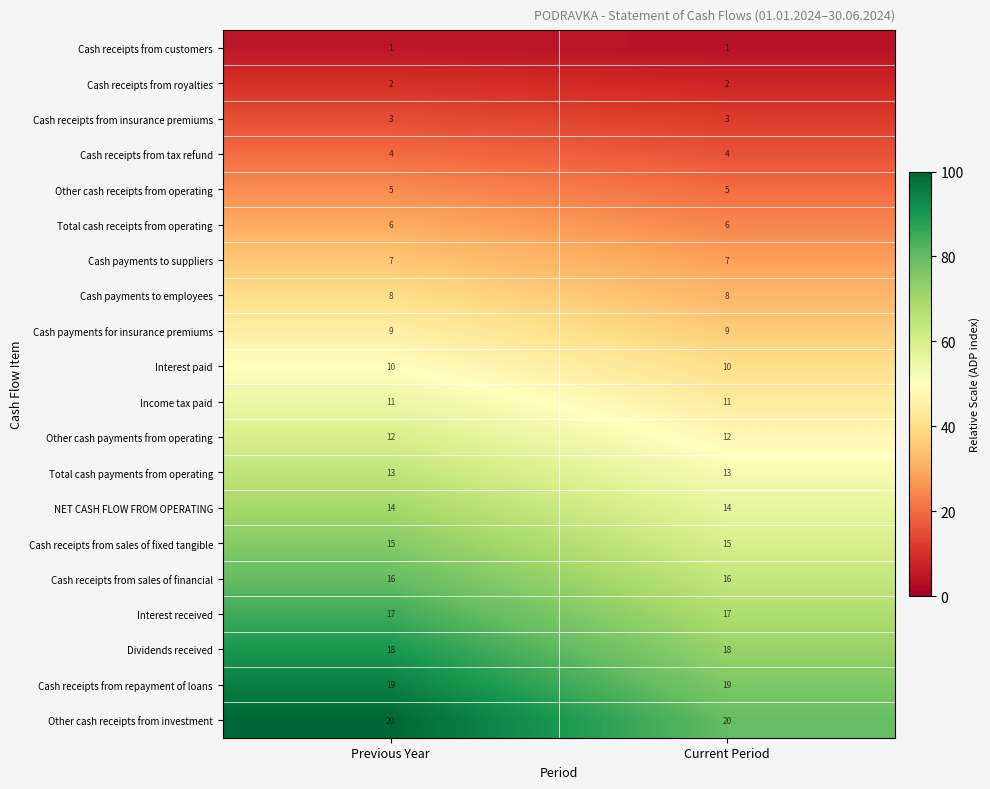

What is the average value of the Dividends received series?

18